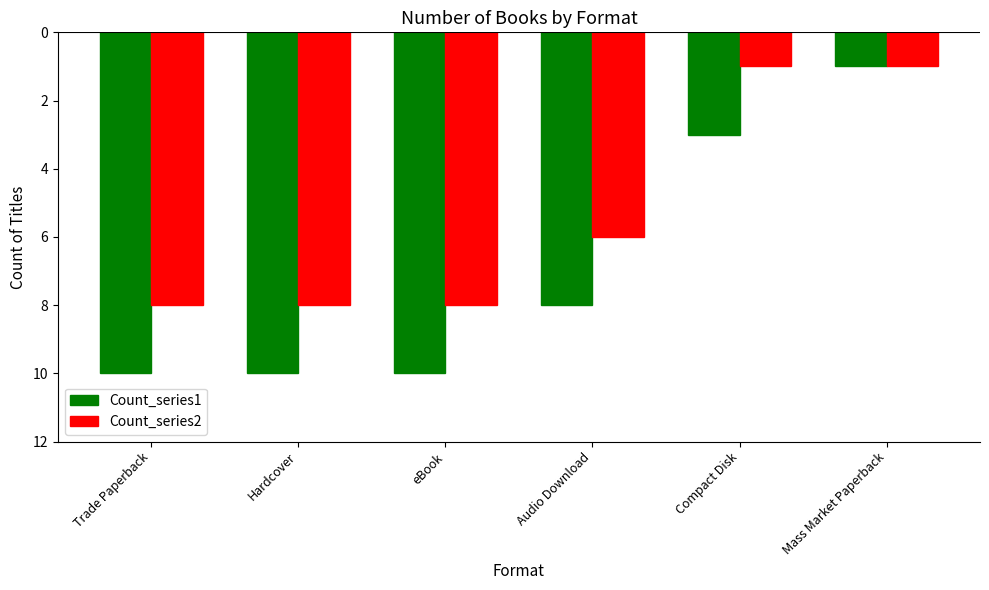

Are the bars grouped side by side (vs. stacked)?

Yes